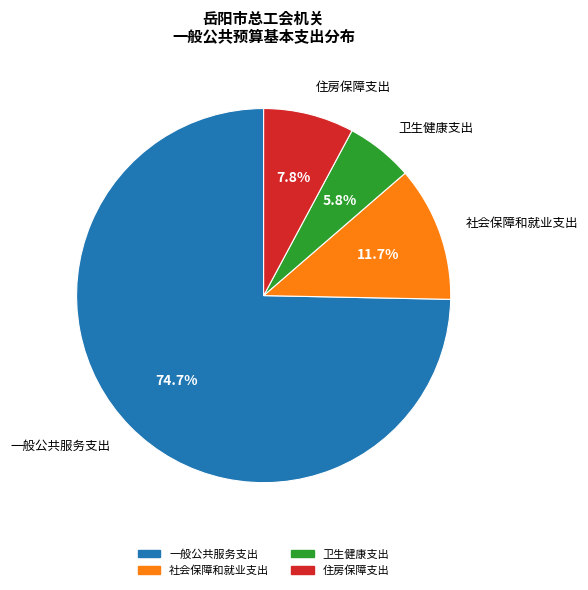

The 一般公共服务支出 slice represents 75% of the pie. True or false?

True